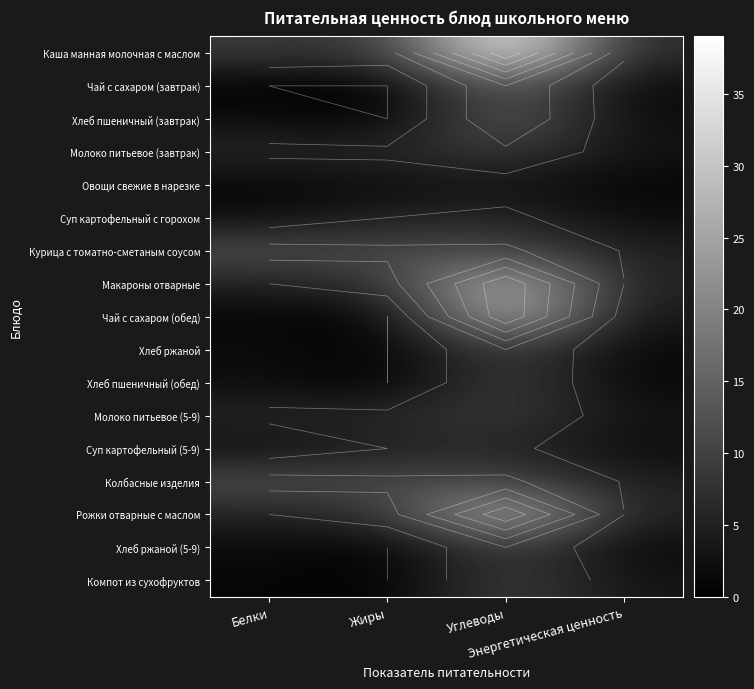

Between Углеводы and Энергетическая ценность, which is larger?

Углеводы